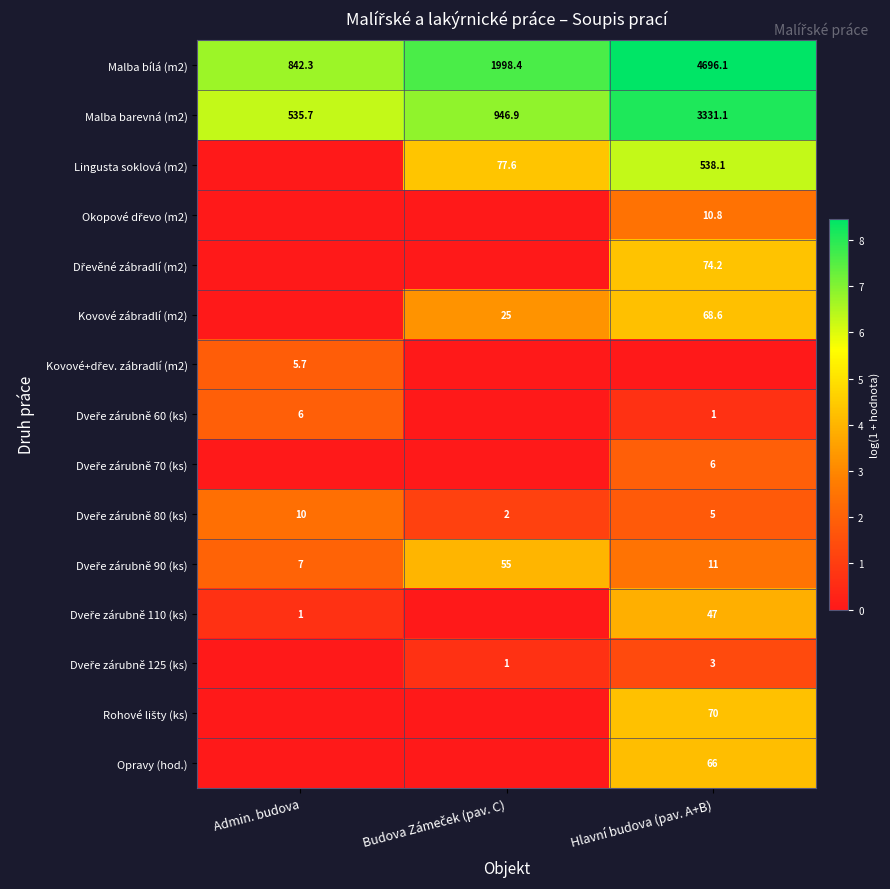

What is the difference between the second highest and minimum values in the Malba barevná (m2) series?

411.2